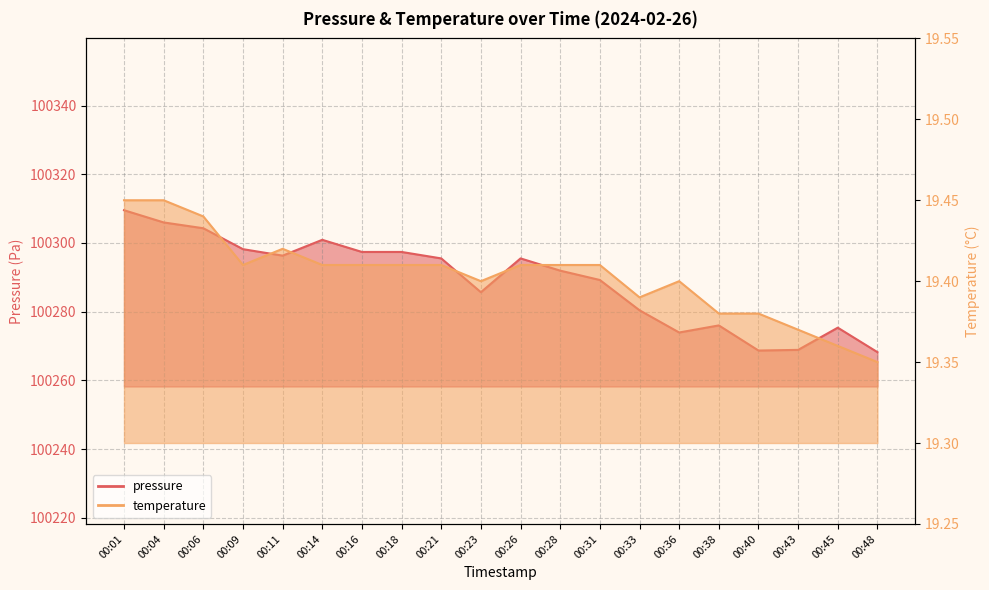

At which category does the chart reach its minimum across all series?

00:48